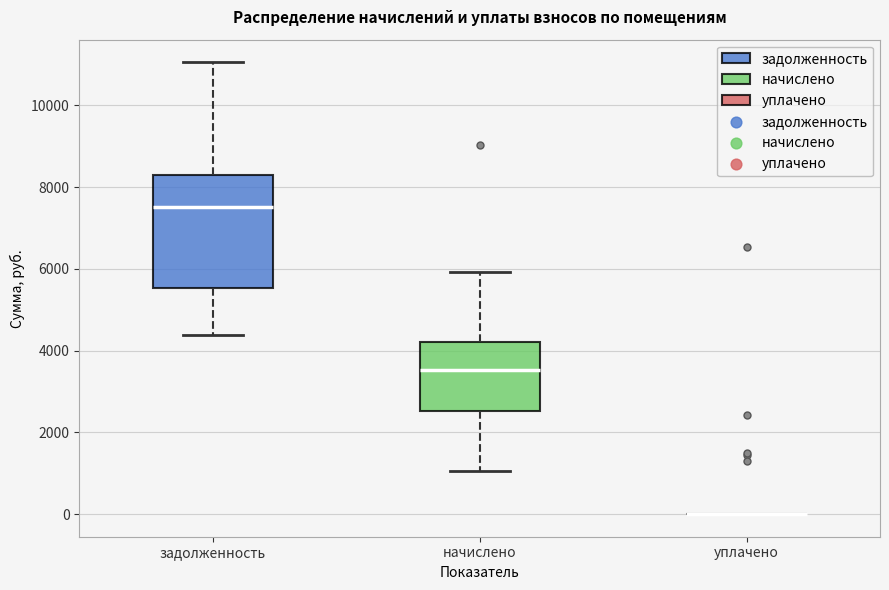

Reading left to right, read every box against the y-axis: the position of its median line, the range the box covers, and the ends of its whiskers. The values are not printed on the chart, so give them approximately, as read against the axis.

задолженность: median 7600, box 5600 to 8200, whiskers 4400 to 11000
начислено: median 3600, box 2600 to 4200, whiskers 1000 to 6000
уплачено: box collapsed to a line at 0, whiskers 0 to 0